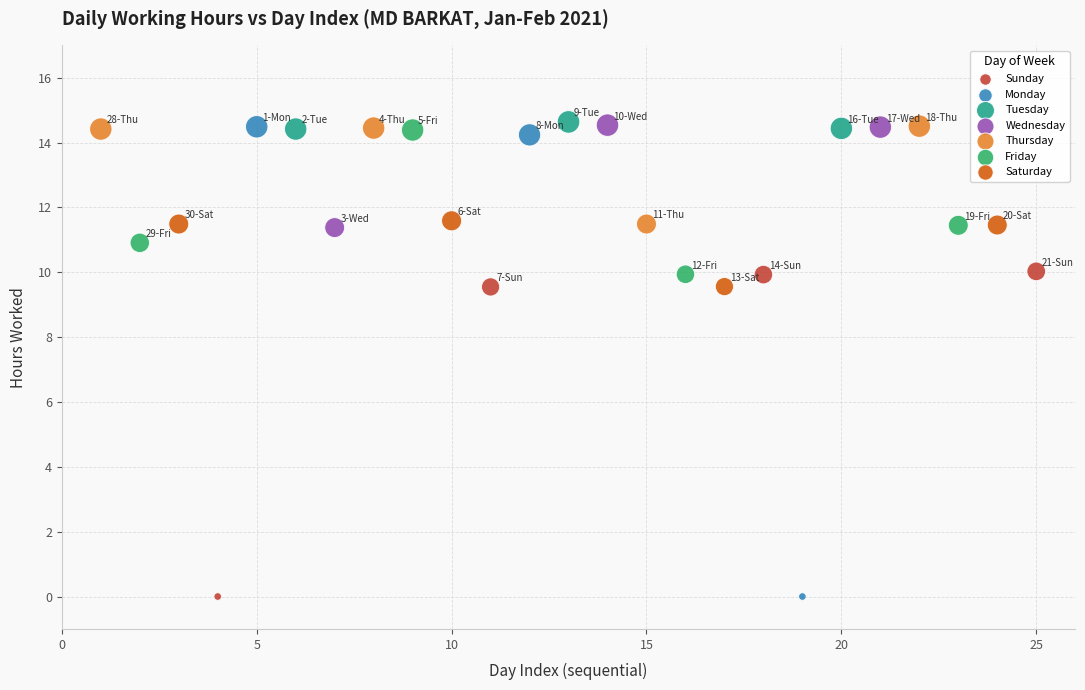

Which series has the largest Y range (max minus min)?

Monday